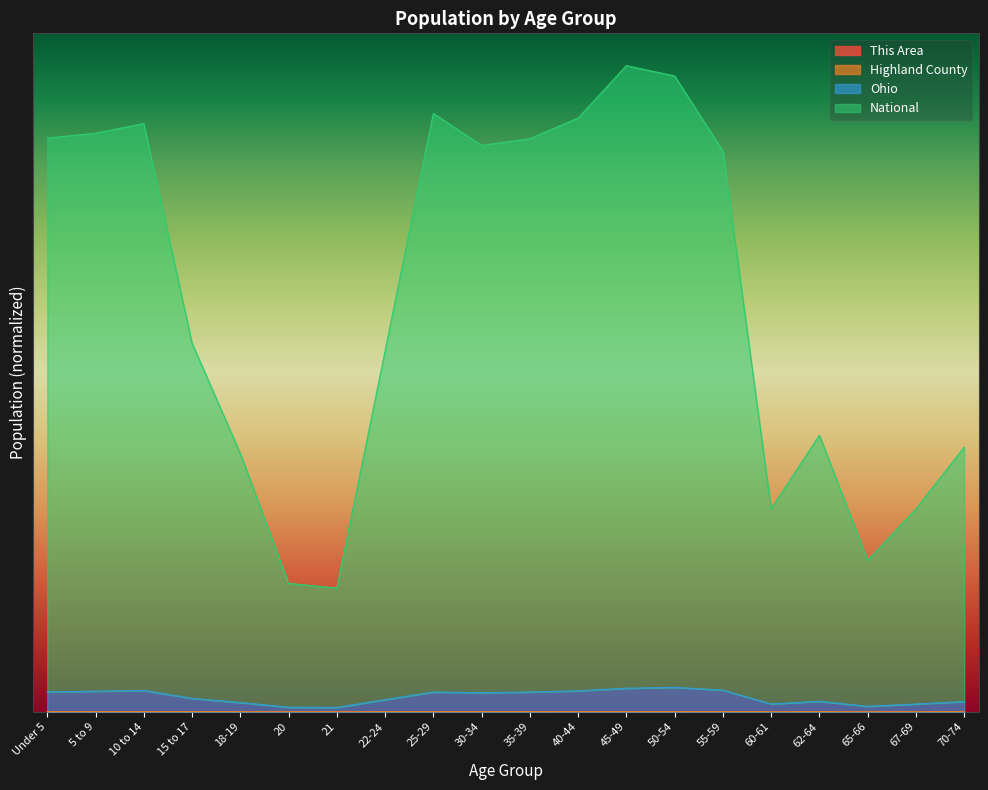

True or false: Ohio has more than 1 points higher than both neighbors.

True